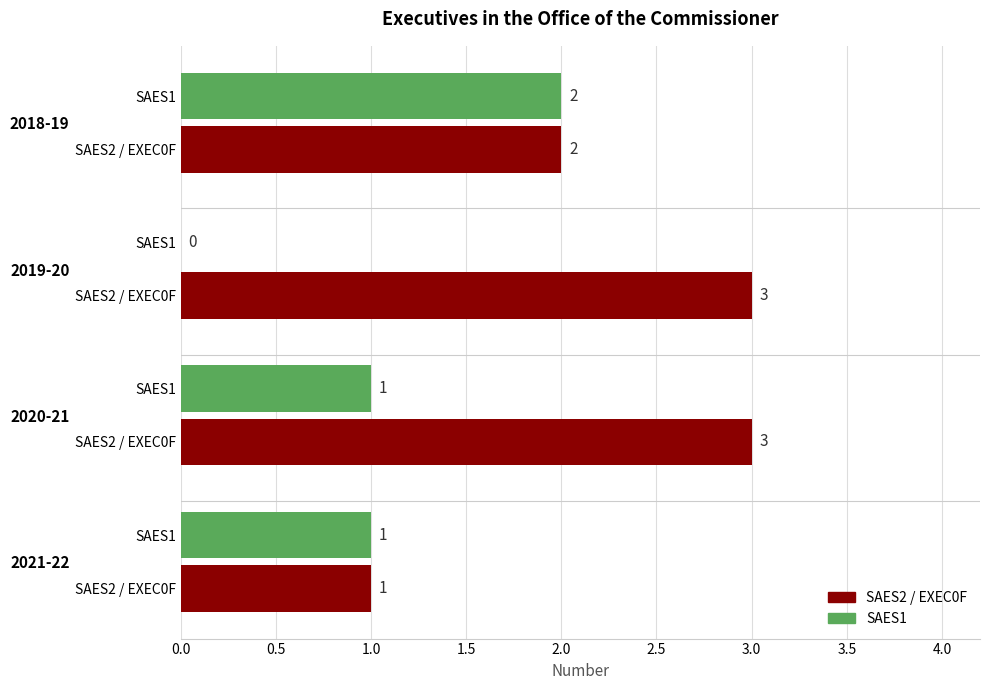

Which category has the lowest value across all series?

2019-20